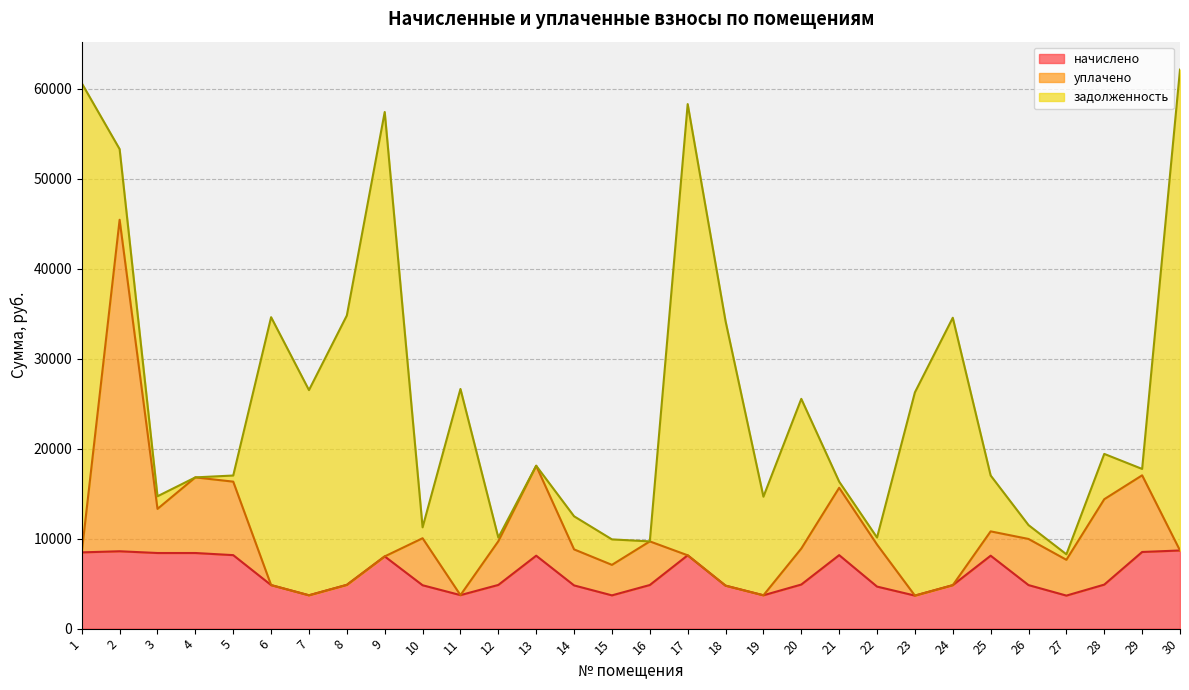

Which series ends up on top after the final intersection of начислено and задолженность?

задолженность